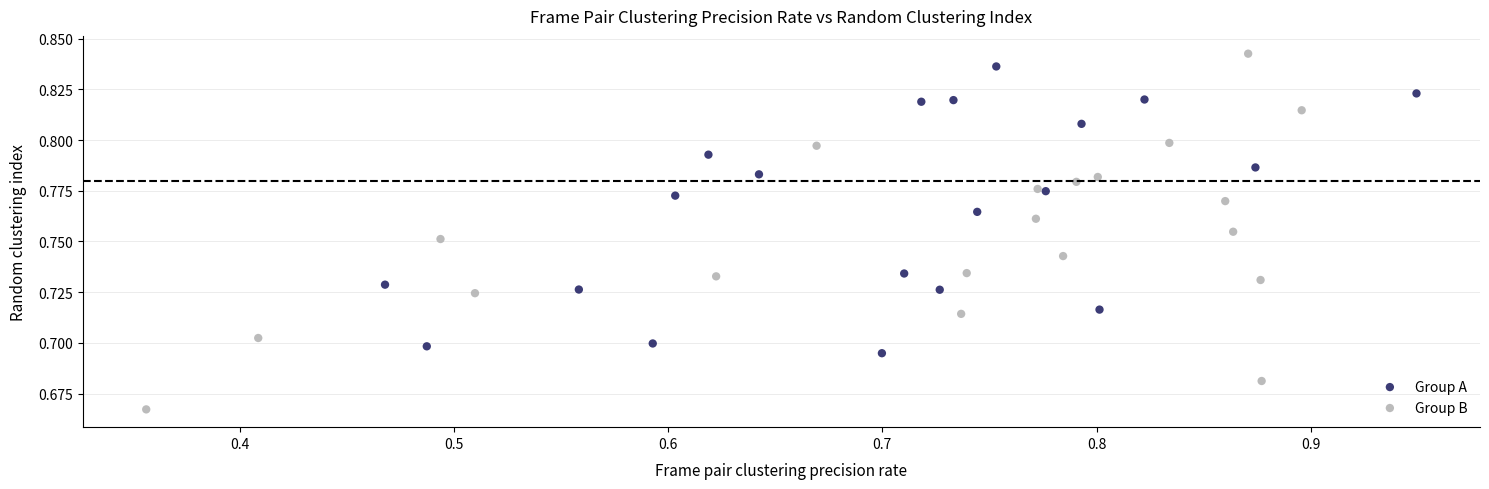

What are all the series names shown in the legend?

Group A, Group B